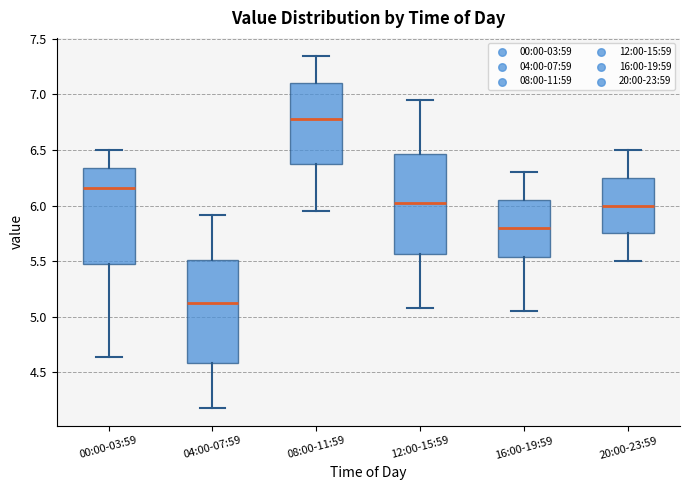

Where is the upper edge of the box for 12:00-15:59 on the y-axis? The values are not printed on the chart, so give them approximately, as read against the axis.

6.45